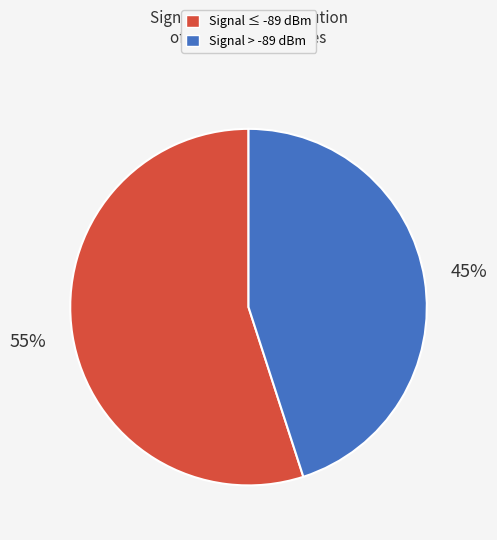

Combined, do Signal > -89 dBm and Signal ≤ -89 dBm account for over 50%?

Yes